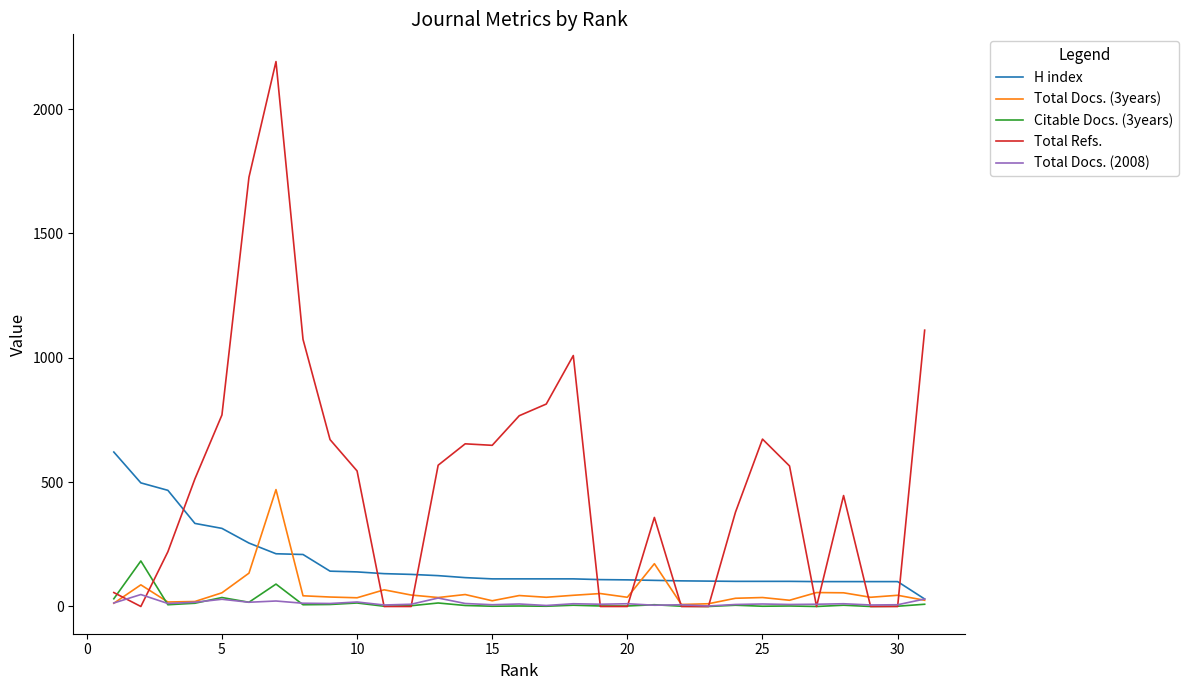

Which series has the largest range (max minus min)?

Total Refs.